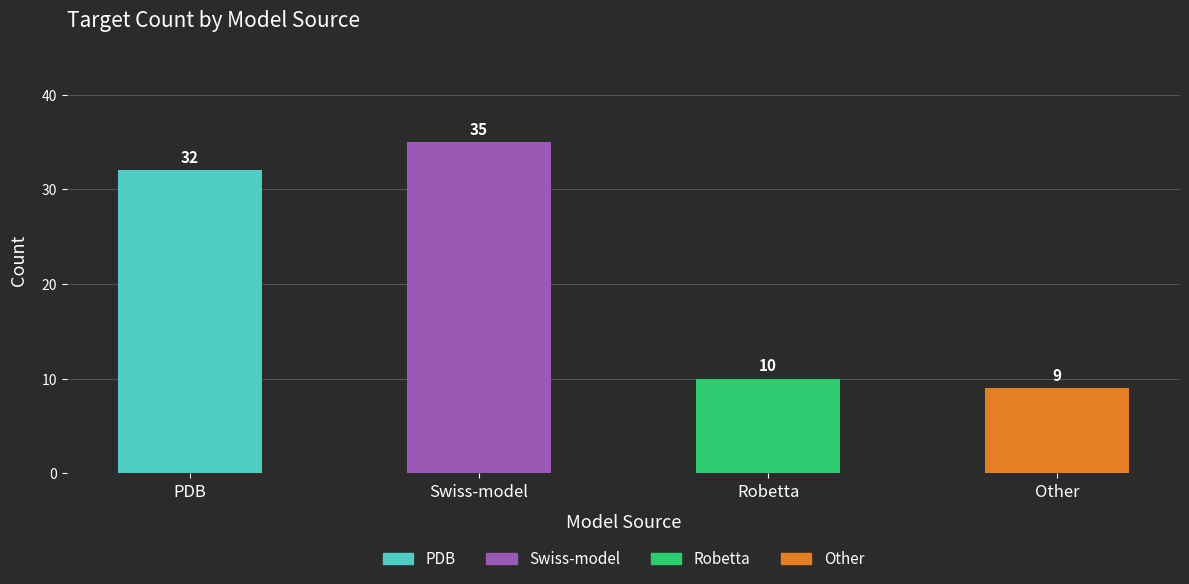

Rank the categories by value from highest to lowest.

Swiss-model, PDB, Robetta, Other